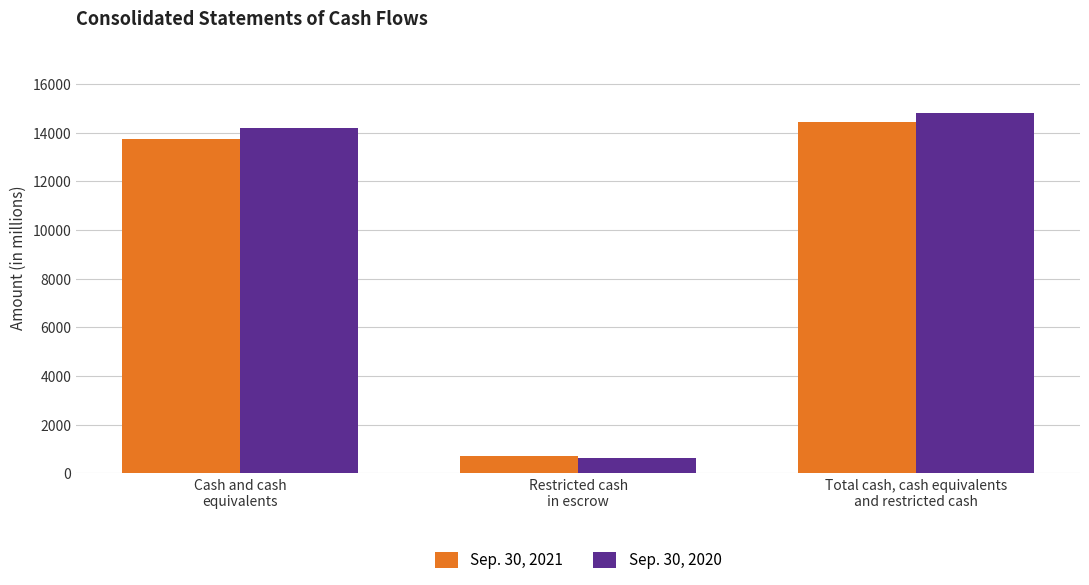

What are all the series names shown in the legend?

Sep. 30, 2021, Sep. 30, 2020